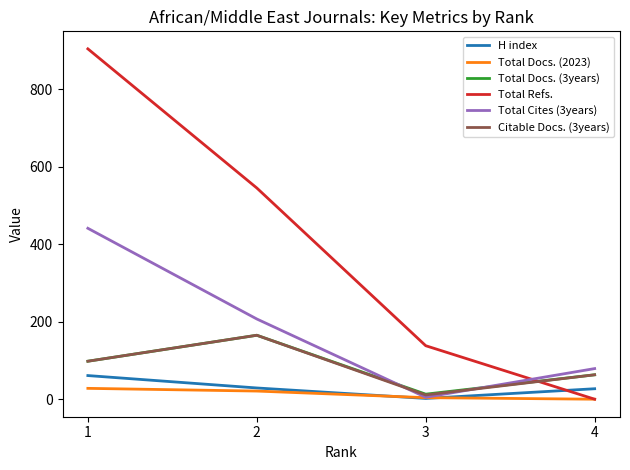

How many lines are shown in the chart?

6